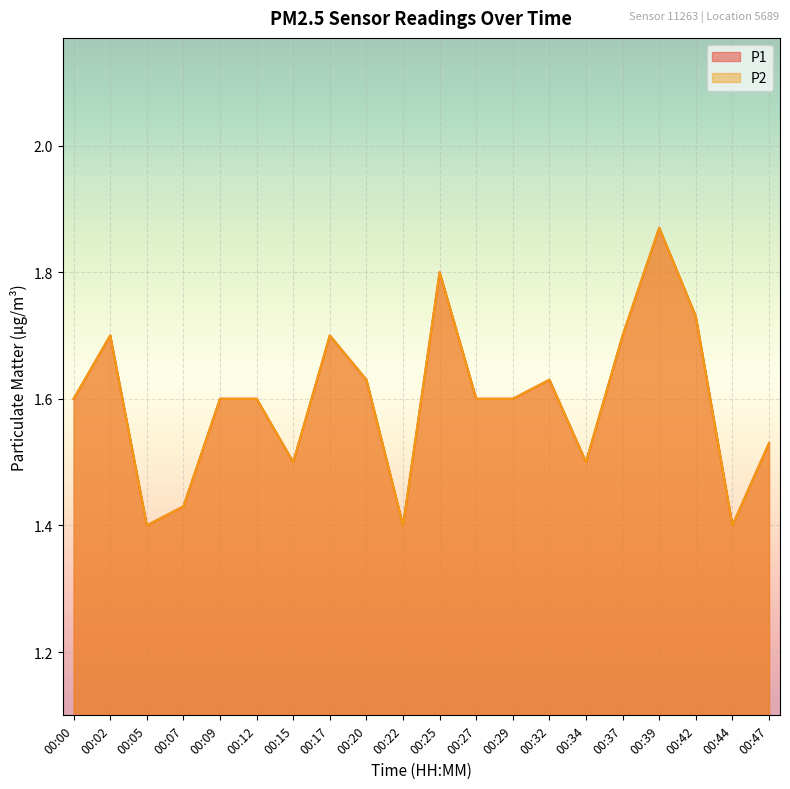

What is the sum of all P2 values?

31.9